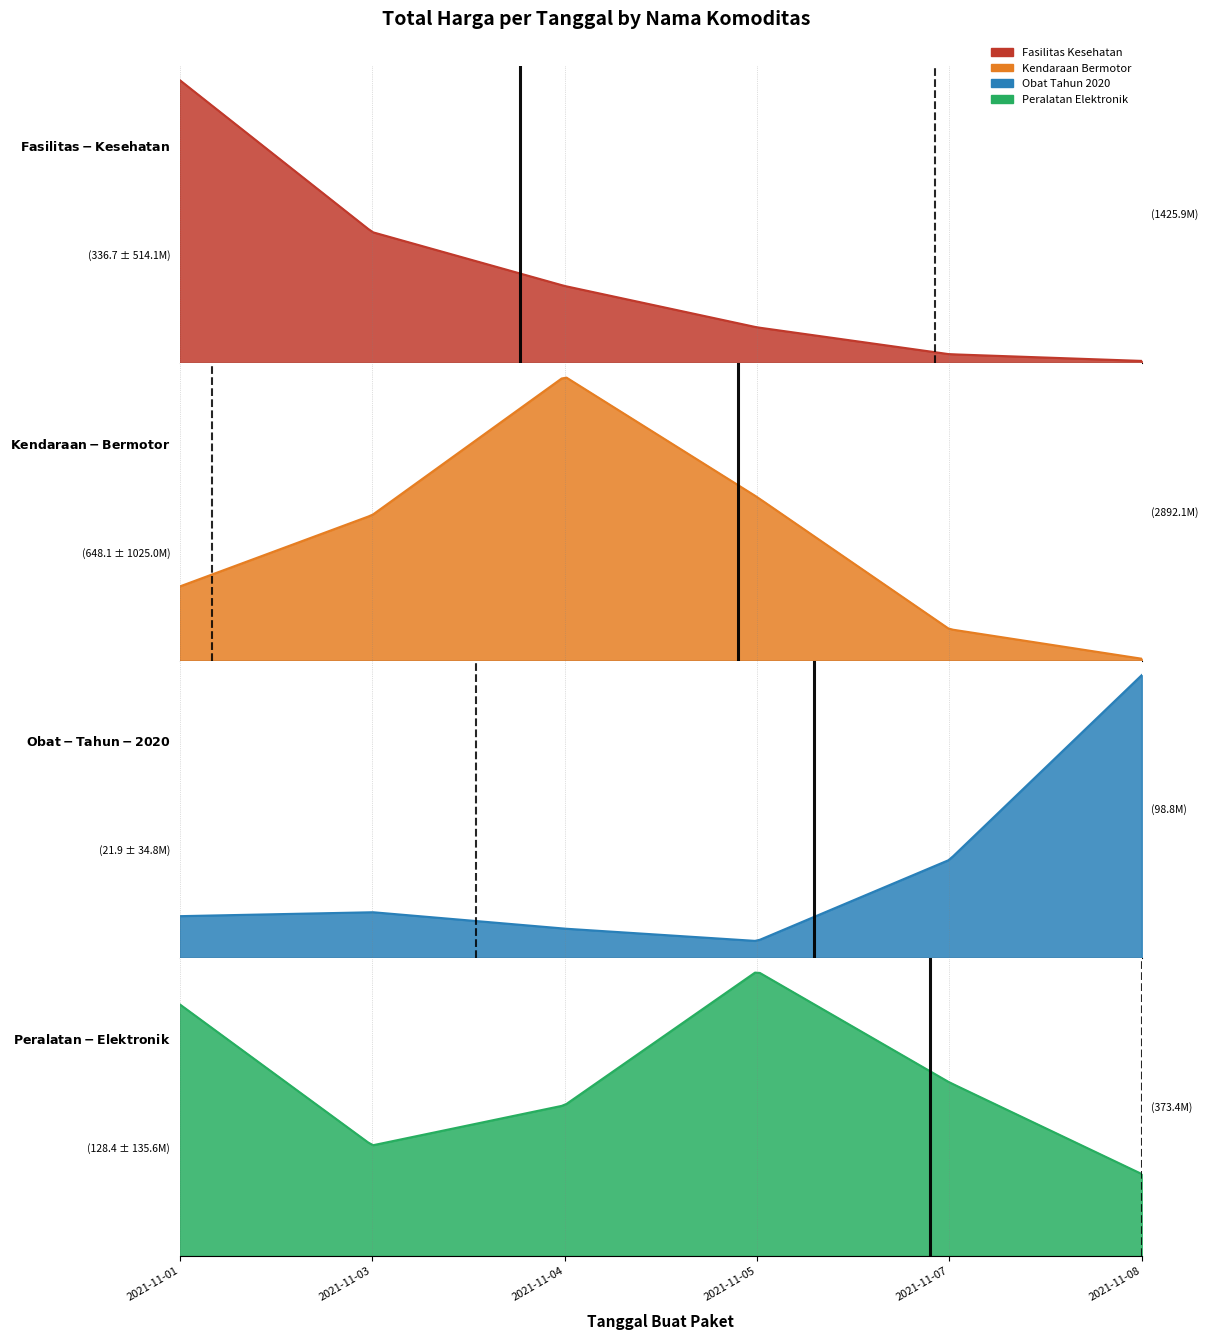

Where does the Fasilitas Kesehatan series first go above 49730040?

2021-11-01